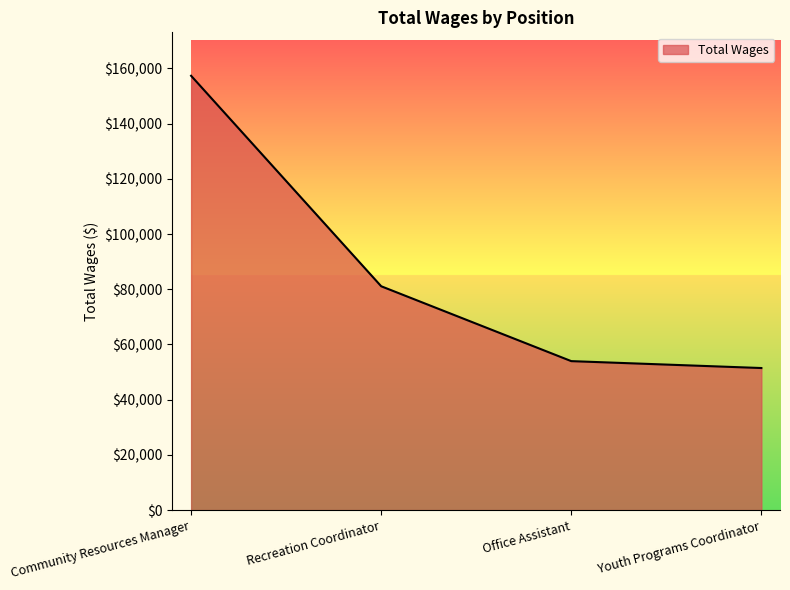

What is the sum of the values at Community Resources Manager and Recreation Coordinator?

238455